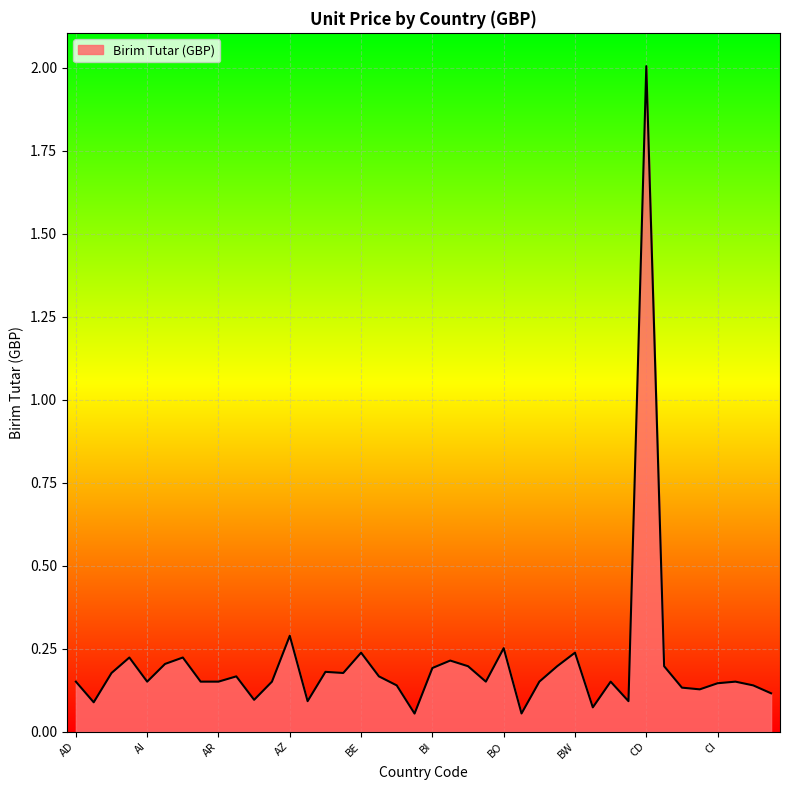

What is the maximum value shown in the chart?

2.0